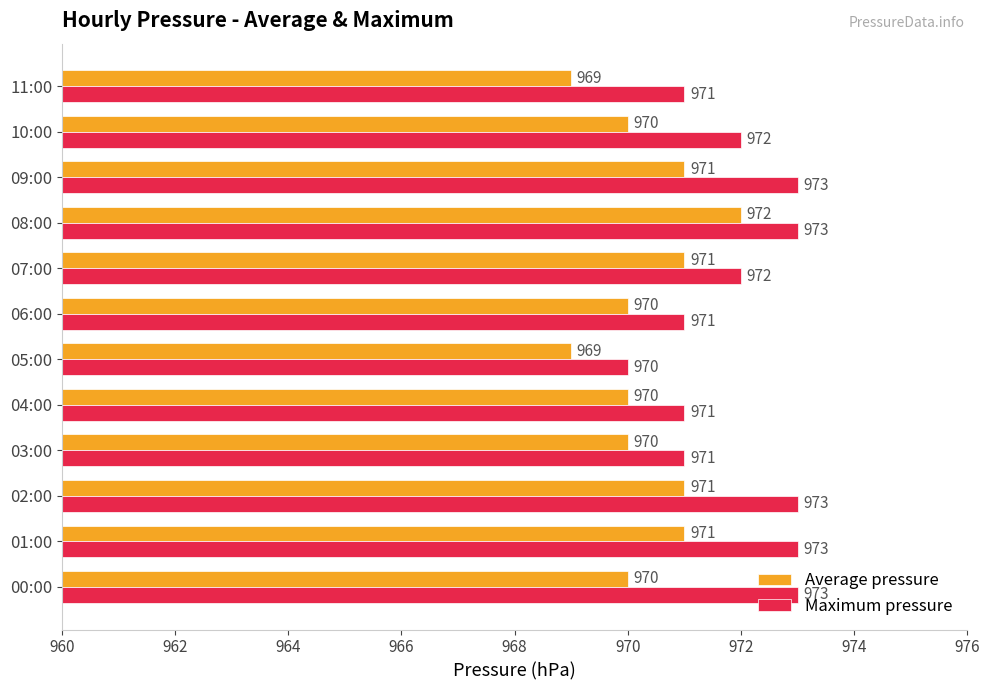

What is the average value of the Maximum pressure series?

972